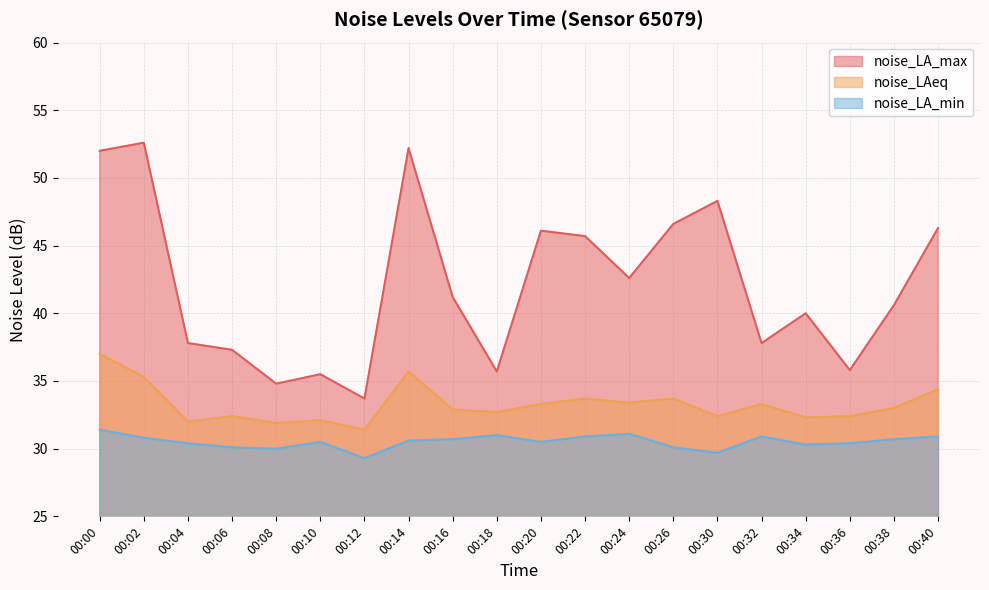

At which label does noise_LA_max reach its minimum?

00:12